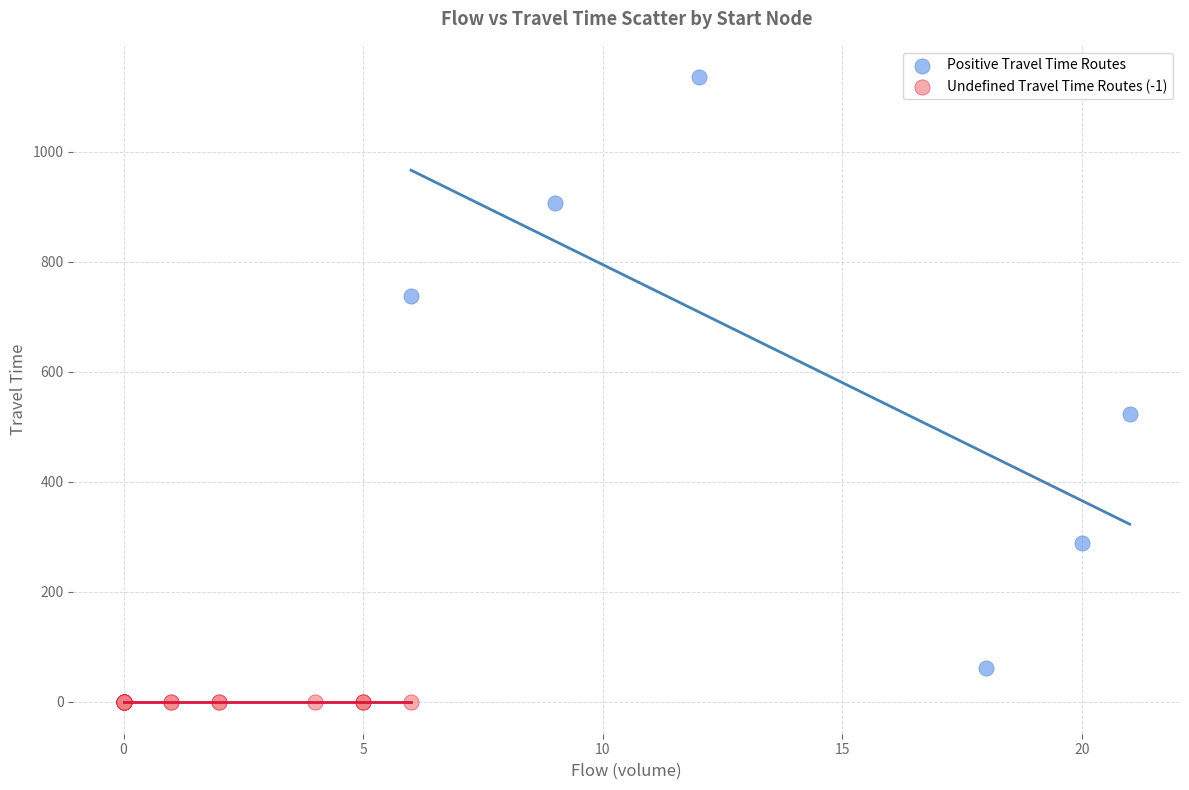

Which series reaches the minimum Y coordinate?

Undefined Travel Time Routes (-1)